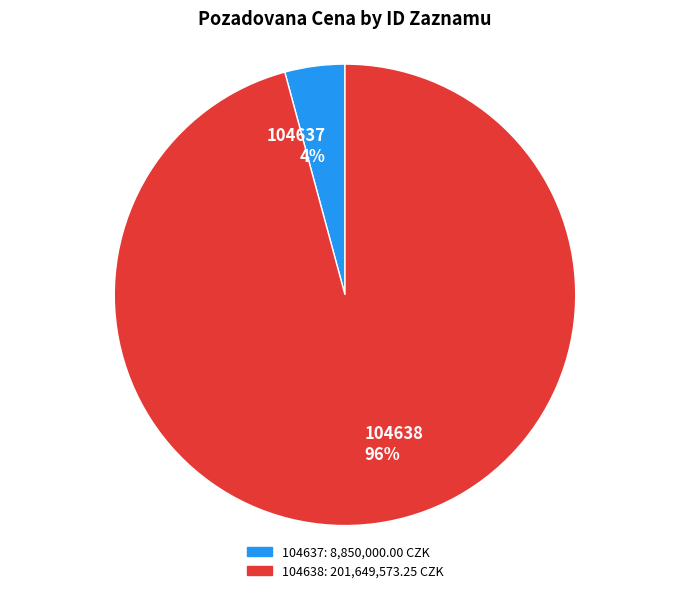

To the nearest percent, what percentage of the pie is 104638?

96%